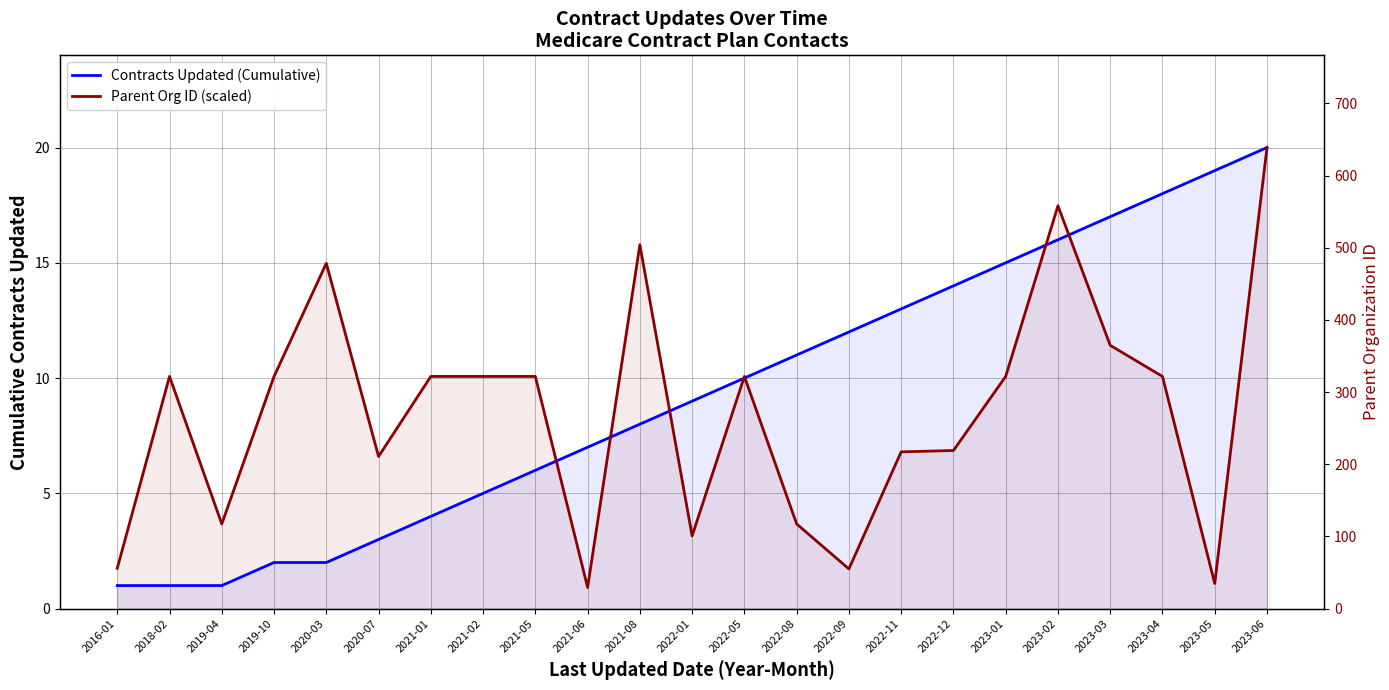

At how many categories does at least one series exceed 1?

23